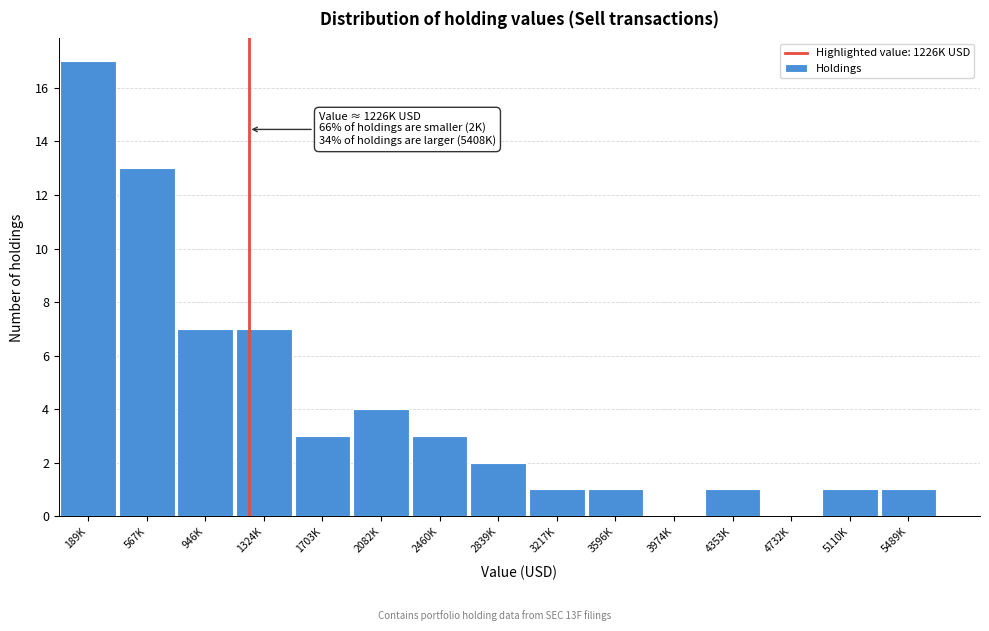

Reading right to left, list all the values displayed in this chart.

5489K=1	5110K=1	4732K=0	4353K=1	3974K=0	3596K=1	3217K=1	2839K=2	2460K=3	2082K=4	1703K=3	1324K=7	946K=7	567K=13	189K=17